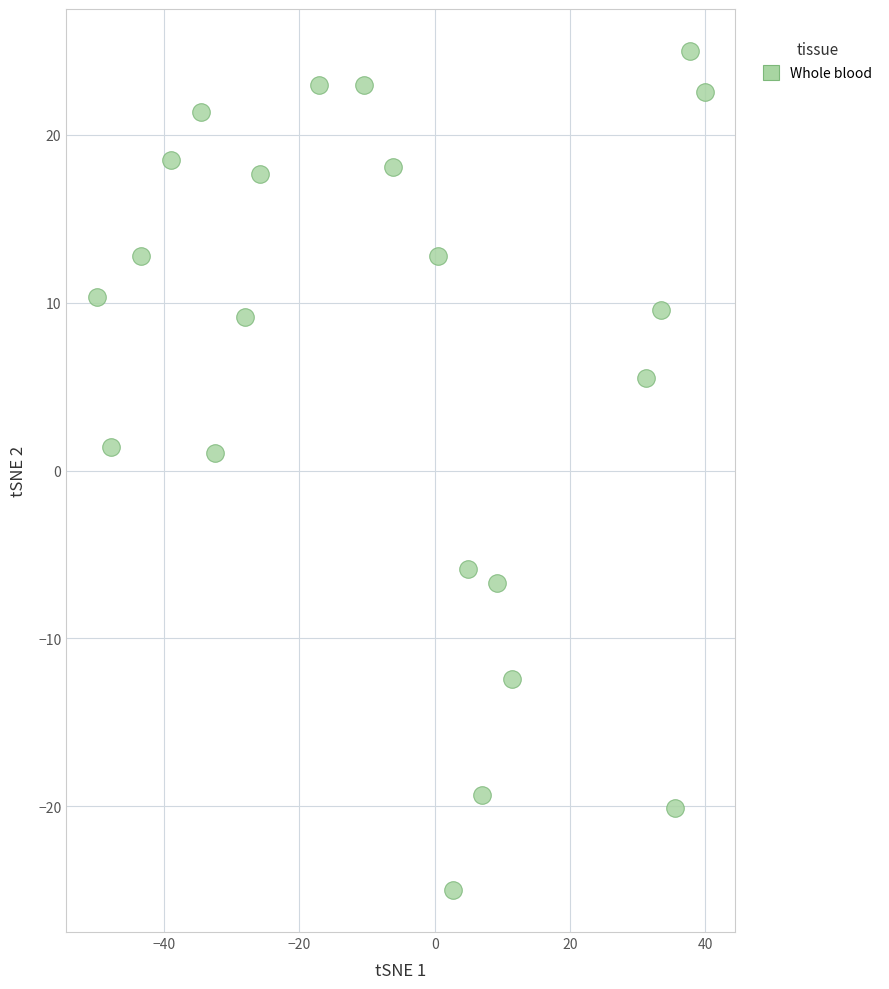

What is the range of Y values (max minus min)?

50.0